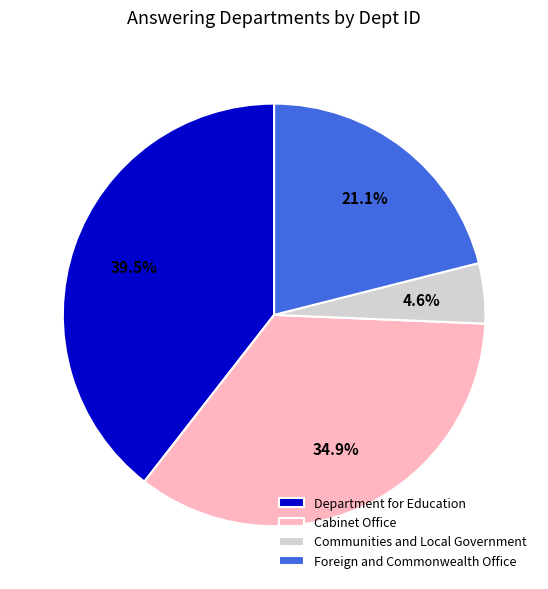

Which category has the smallest portion of the pie?

Communities and Local Government